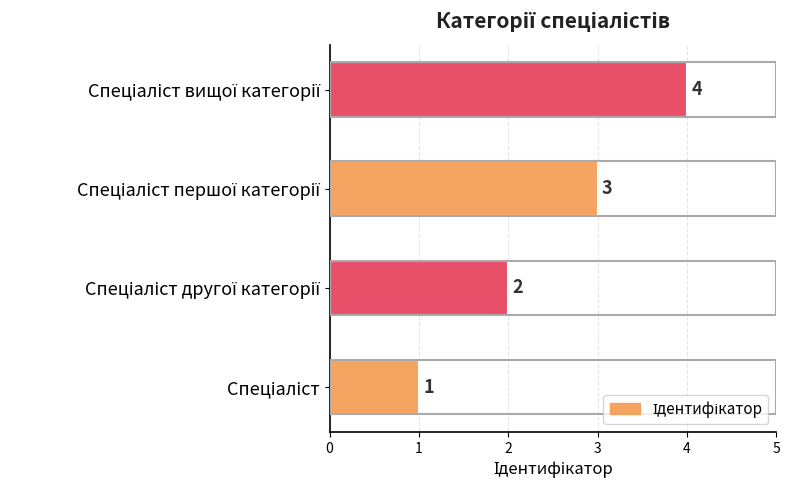

How many values are between 2 and 4?

3